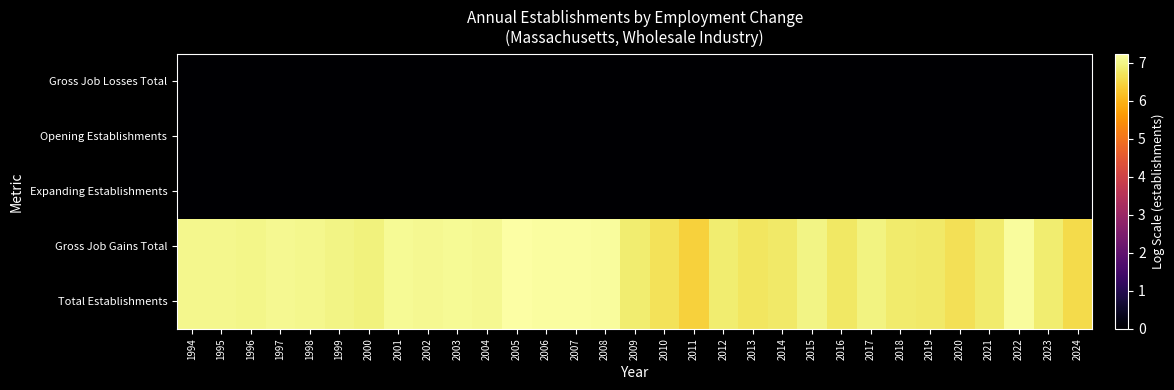

Reading right to left, list all the values displayed in this chart.

Total Establishments: 2024=6.6	2023=6.8	2022=7.2	2021=6.8	2020=6.7	2019=6.8	2018=6.8	2017=7.0	2016=6.8	2015=7.0	2014=6.8	2013=6.7	2012=6.8	2011=6.4	2010=6.7	2009=6.9	2008=7.2	2007=7.2	2006=7.2	2005=7.2	2004=7.1	2003=7.1	2002=7.1	2001=7.1	2000=6.9	1999=7.0	1998=7.1	1997=7.1	1996=7.0	1995=7.0	1994=7.1
Gross Job Gains Total: 2024=6.6	2023=6.8	2022=7.2	2021=6.8	2020=6.7	2019=6.8	2018=6.8	2017=7.0	2016=6.8	2015=7.0	2014=6.8	2013=6.7	2012=6.8	2011=6.4	2010=6.7	2009=6.9	2008=7.2	2007=7.2	2006=7.2	2005=7.2	2004=7.1	2003=7.1	2002=7.1	2001=7.1	2000=6.9	1999=7.0	1998=7.1	1997=7.1	1996=7.0	1995=7.0	1994=7.1
Expanding Establishments: 2024=0.0	2023=0.0	2022=0.0	2021=0.0	2020=0.0	2019=0.0	2018=0.0	2017=0.0	2016=0.0	2015=0.0	2014=0.0	2013=0.0	2012=0.0	2011=0.0	2010=0.0	2009=0.0	2008=0.0	2007=0.0	2006=0.0	2005=0.0	2004=0.0	2003=0.0	2002=0.0	2001=0.0	2000=0.0	1999=0.0	1998=0.0	1997=0.0	1996=0.0	1995=0.0	1994=0.0
Opening Establishments: 2024=0.0	2023=0.0	2022=0.0	2021=0.0	2020=0.0	2019=0.0	2018=0.0	2017=0.0	2016=0.0	2015=0.0	2014=0.0	2013=0.0	2012=0.0	2011=0.0	2010=0.0	2009=0.0	2008=0.0	2007=0.0	2006=0.0	2005=0.0	2004=0.0	2003=0.0	2002=0.0	2001=0.0	2000=0.0	1999=0.0	1998=0.0	1997=0.0	1996=0.0	1995=0.0	1994=0.0
Gross Job Losses Total: 2024=0.0	2023=0.0	2022=0.0	2021=0.0	2020=0.0	2019=0.0	2018=0.0	2017=0.0	2016=0.0	2015=0.0	2014=0.0	2013=0.0	2012=0.0	2011=0.0	2010=0.0	2009=0.0	2008=0.0	2007=0.0	2006=0.0	2005=0.0	2004=0.0	2003=0.0	2002=0.0	2001=0.0	2000=0.0	1999=0.0	1998=0.0	1997=0.0	1996=0.0	1995=0.0	1994=0.0